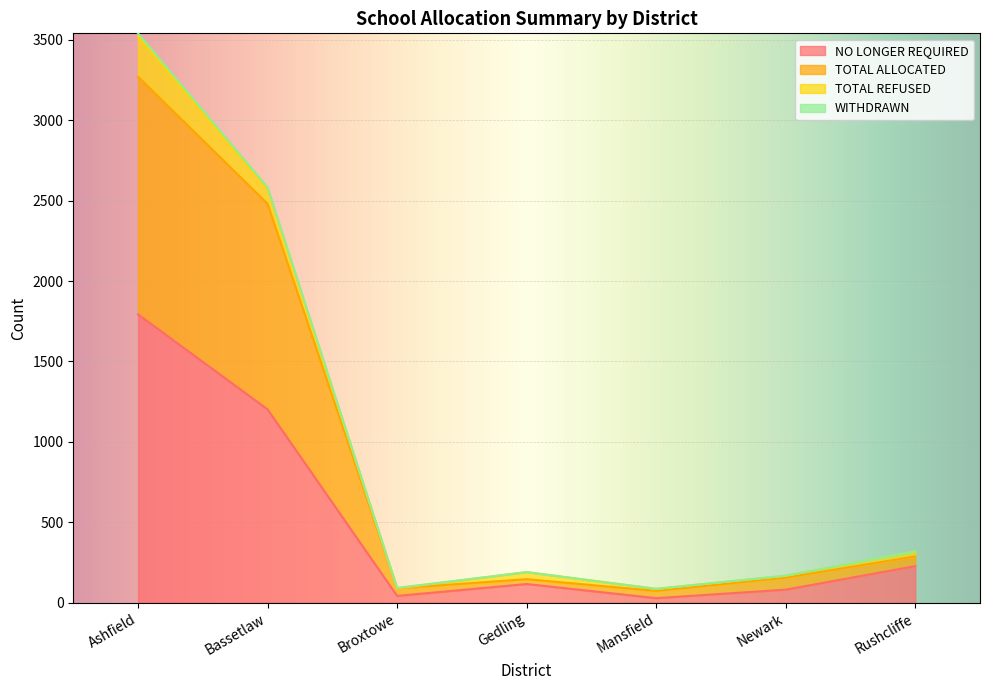

Where does the TOTAL ALLOCATED series first go above 156?

Ashfield